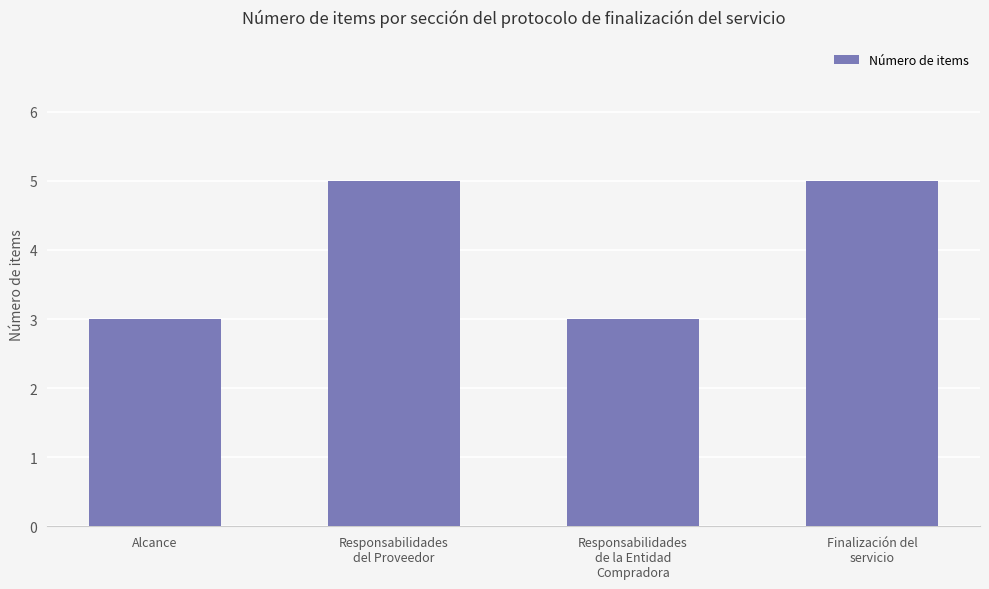

Between Responsabilidades
del Proveedor and Responsabilidades
de la Entidad
Compradora, which is larger?

Responsabilidades
del Proveedor